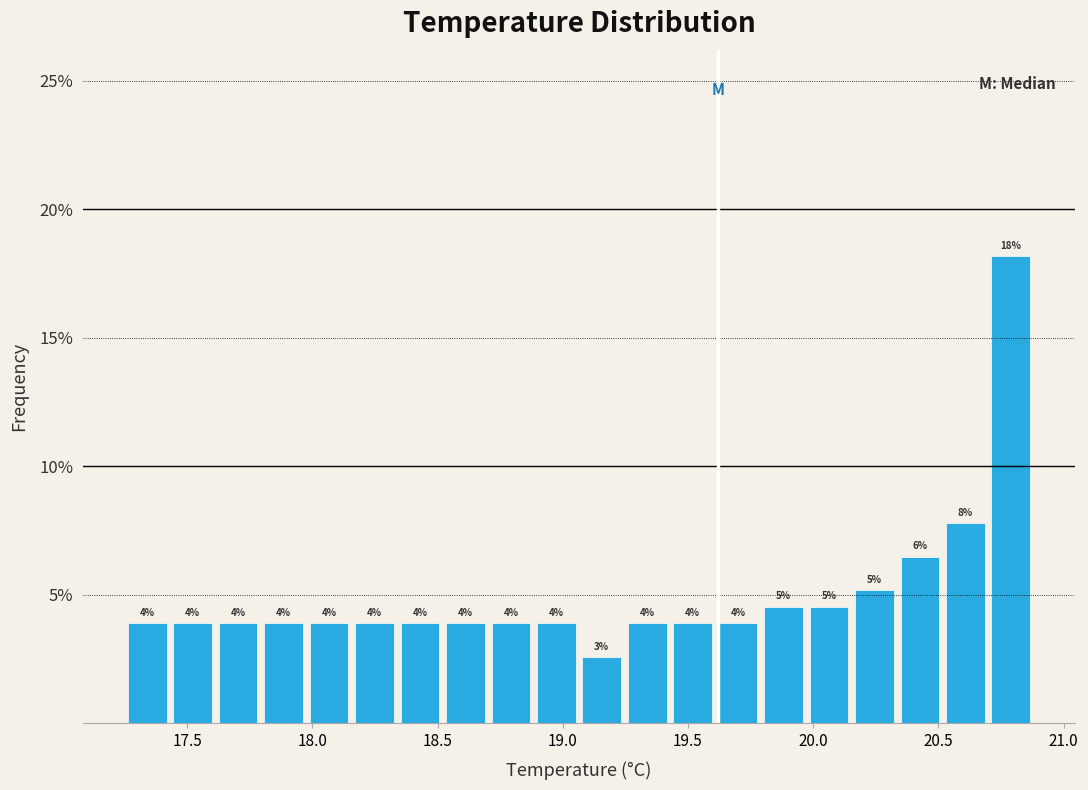

Read against the x-axis, roughly where is the centre of the tallest bar?

20.80